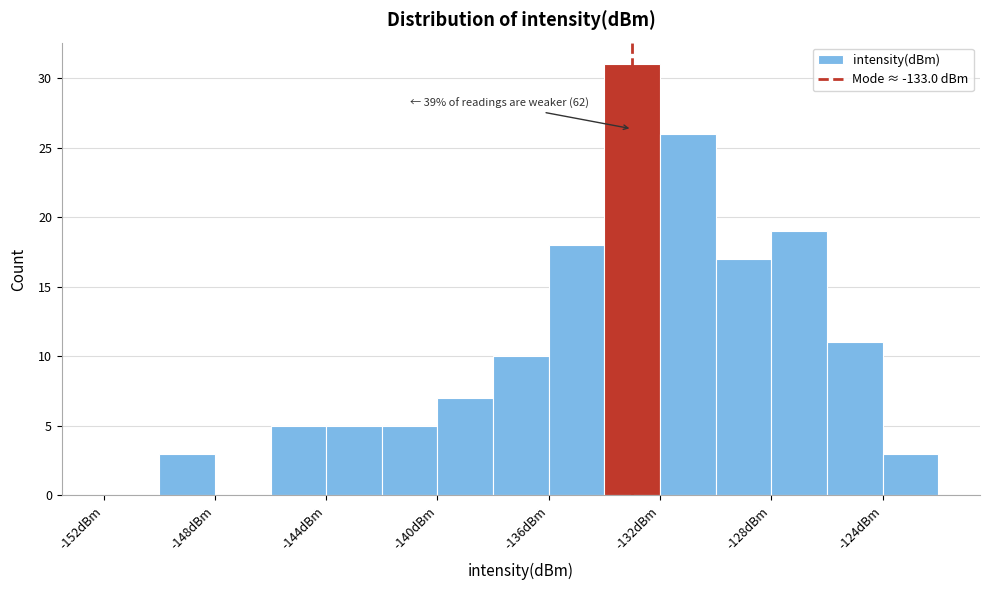

Which range on the x-axis has the tallest bar?

-134 to -132